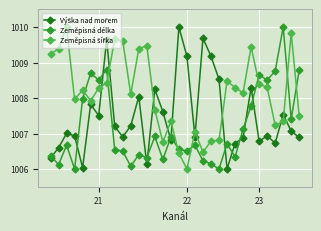

True or false: Zeměpisná délka has more than 2 interior local peaks.

True